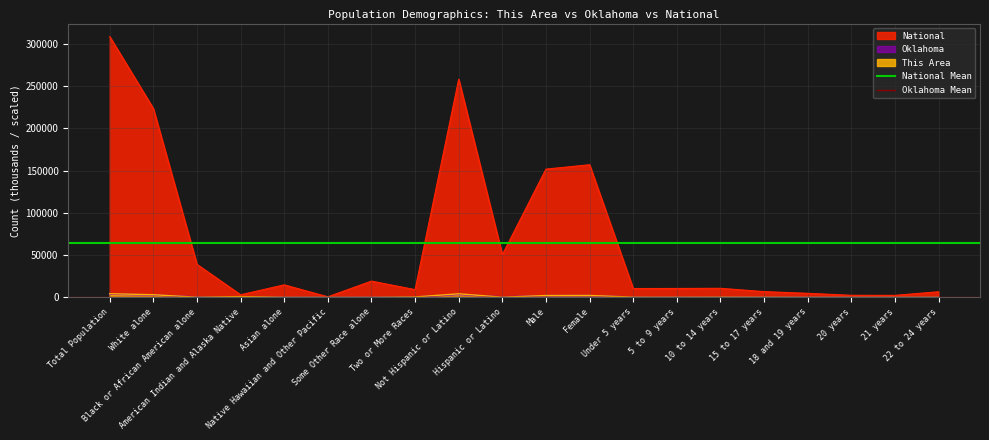

Which category has the highest value across all series?

Total Population